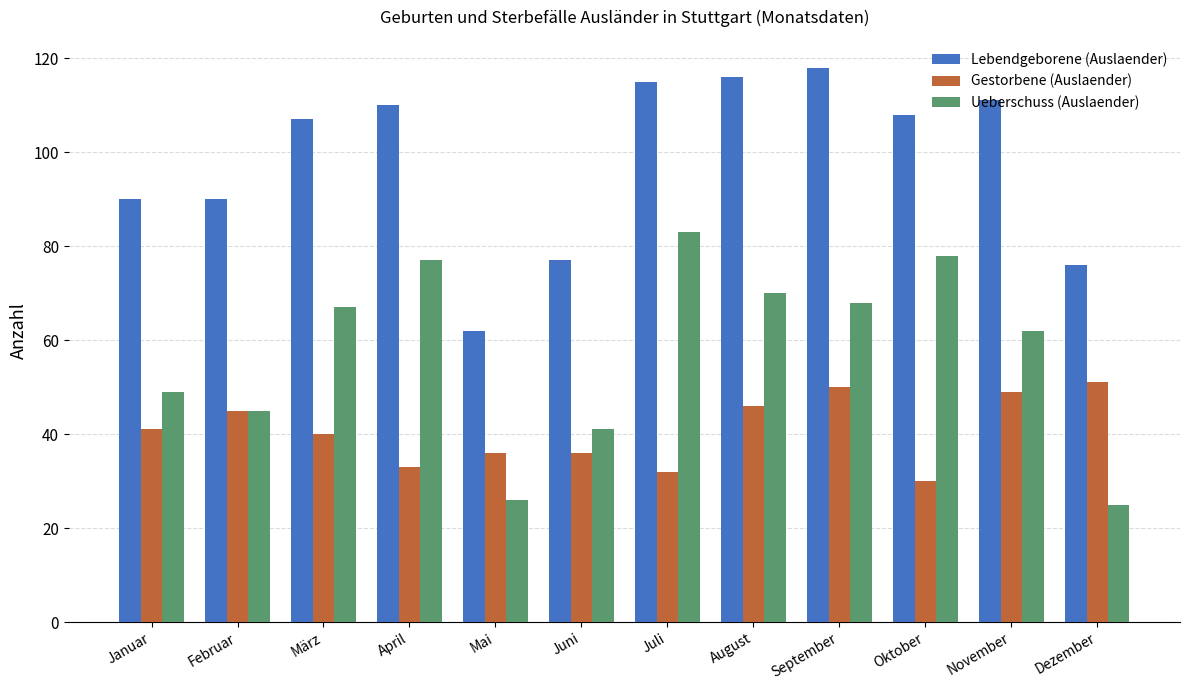

Which series has the widest spread of values?

Ueberschuss (Auslaender)